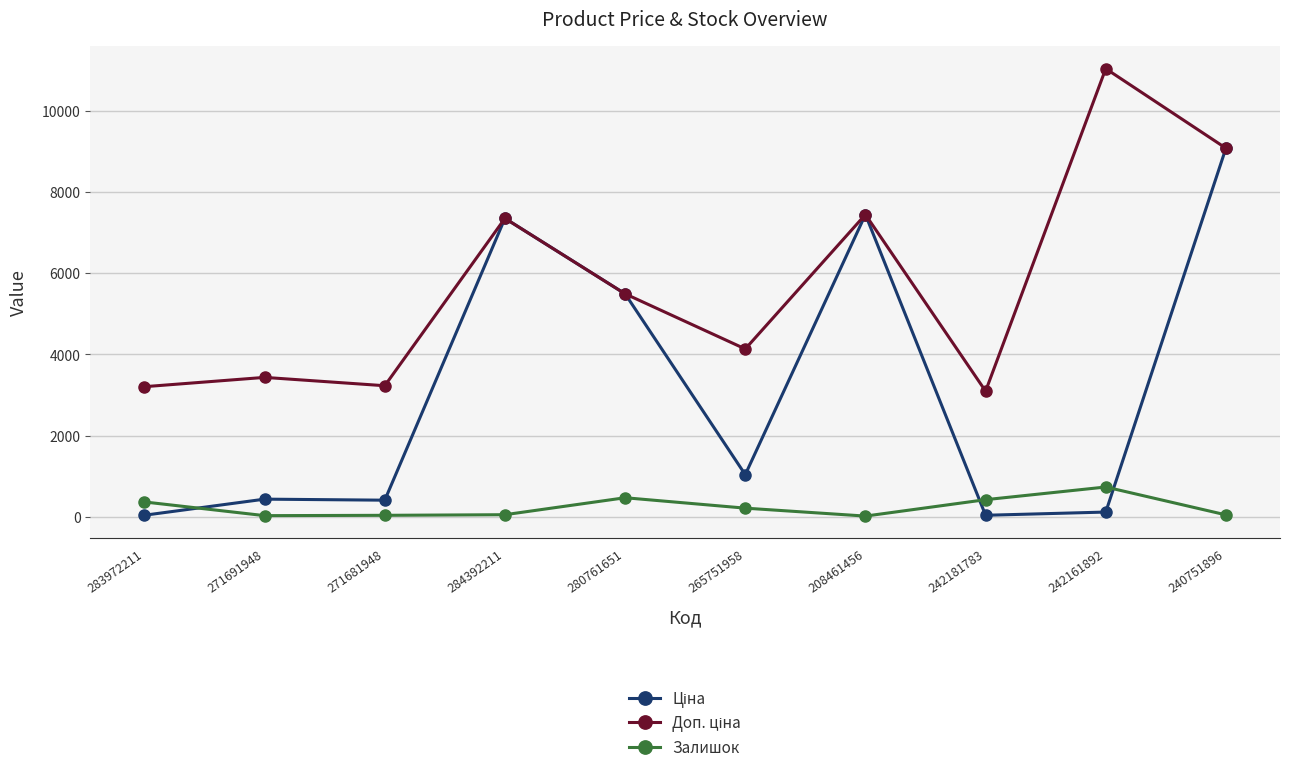

How many lines are shown in the chart?

3